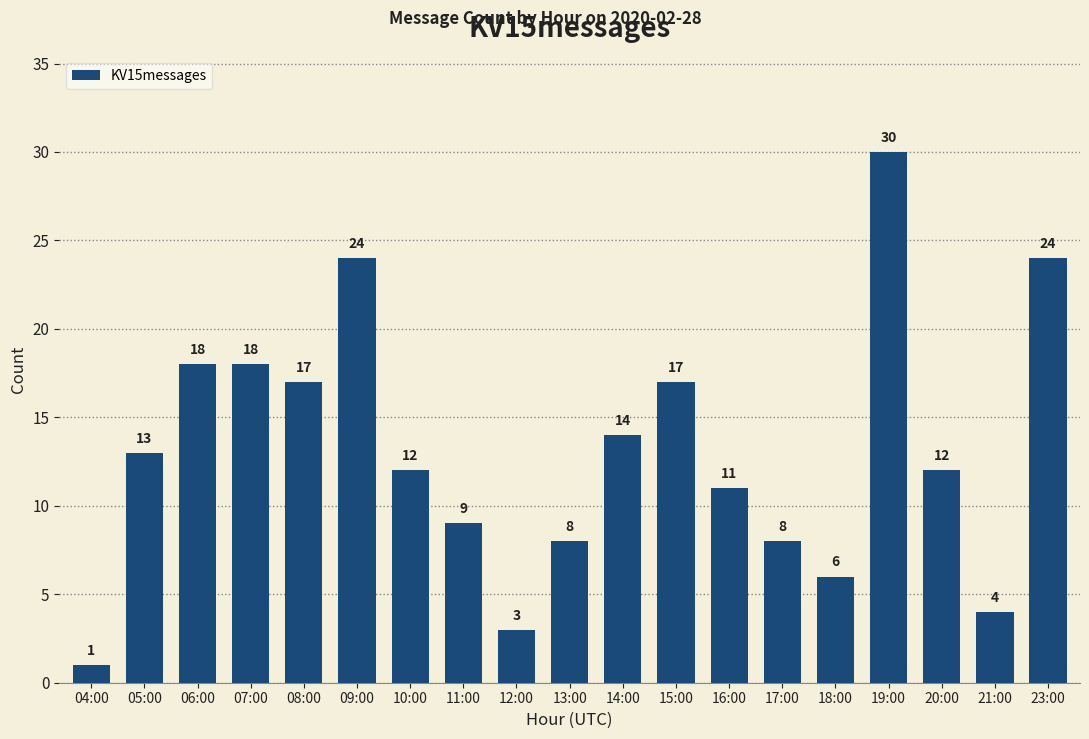

What is the greatest value displayed?

30